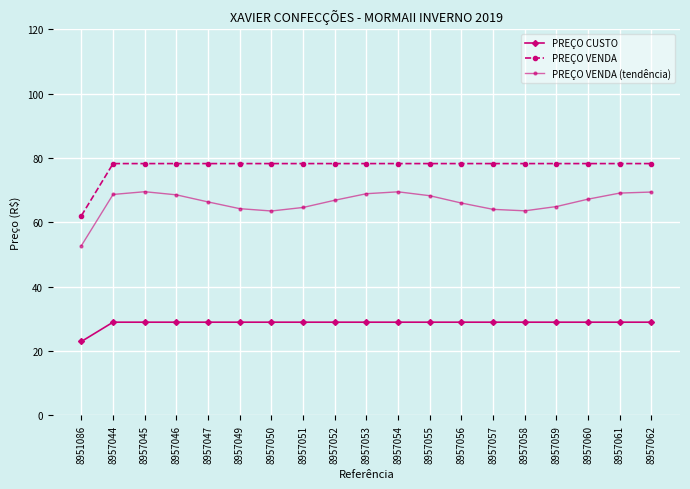

List the series in order of their peak value, lowest first.

PREÇO CUSTO, PREÇO VENDA (tendência), PREÇO VENDA